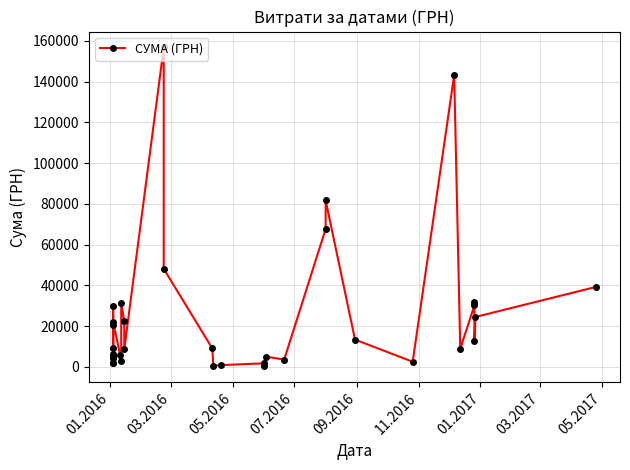

What is the difference between the second highest and minimum values?

142961.9